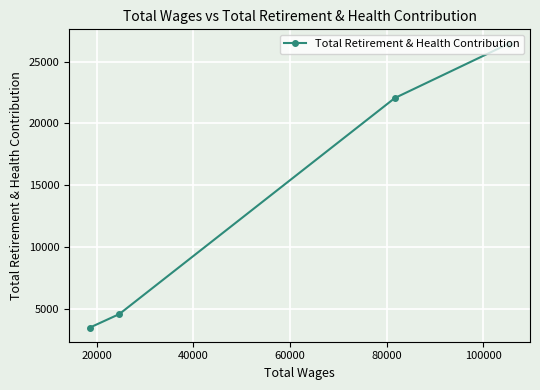

What is the smallest value displayed?

3517